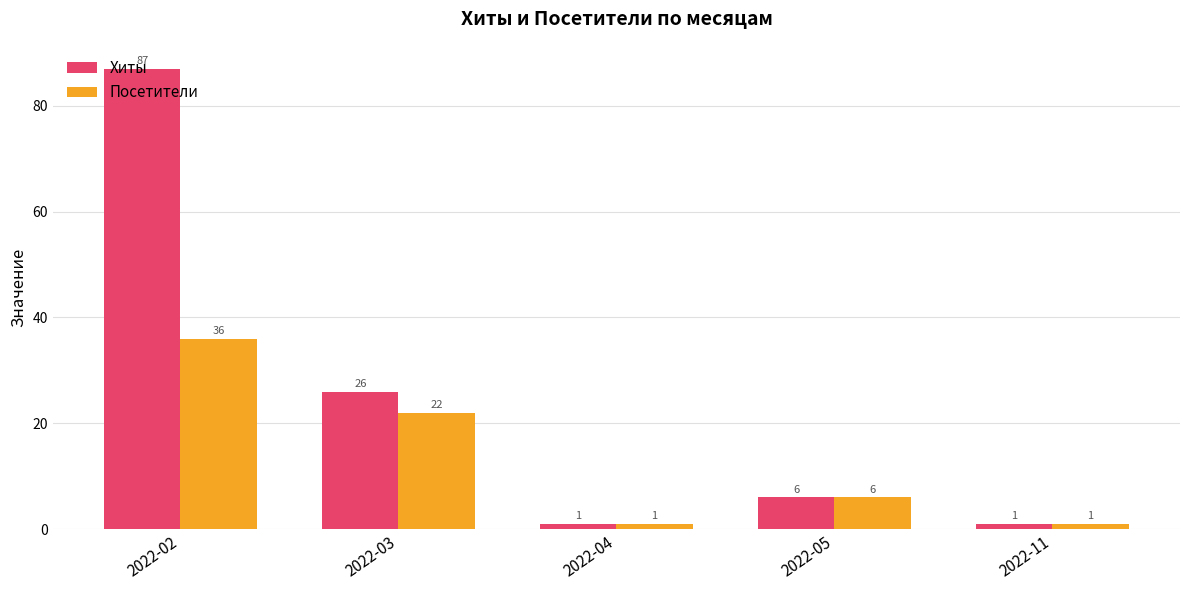

Rank the series at 2022-02 from lowest to highest value.

Посетители, Хиты